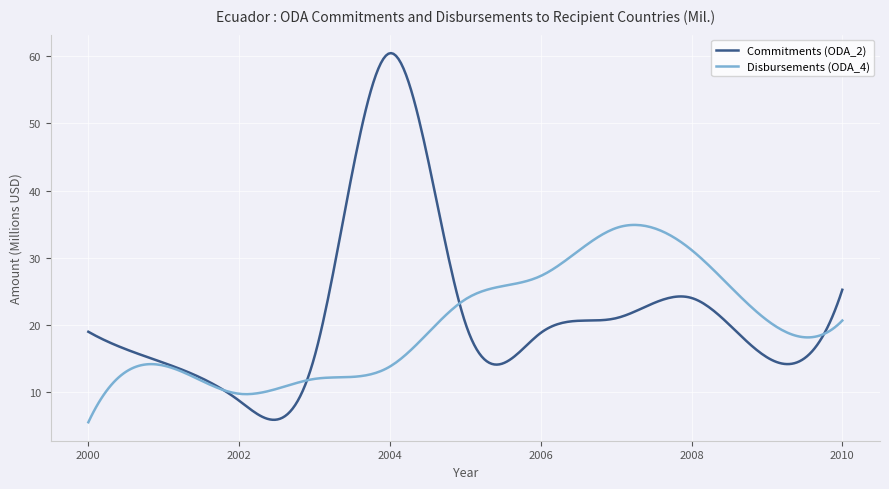

True or false: Disbursements (ODA_4) and Commitments (ODA_2) cross at least once.

True